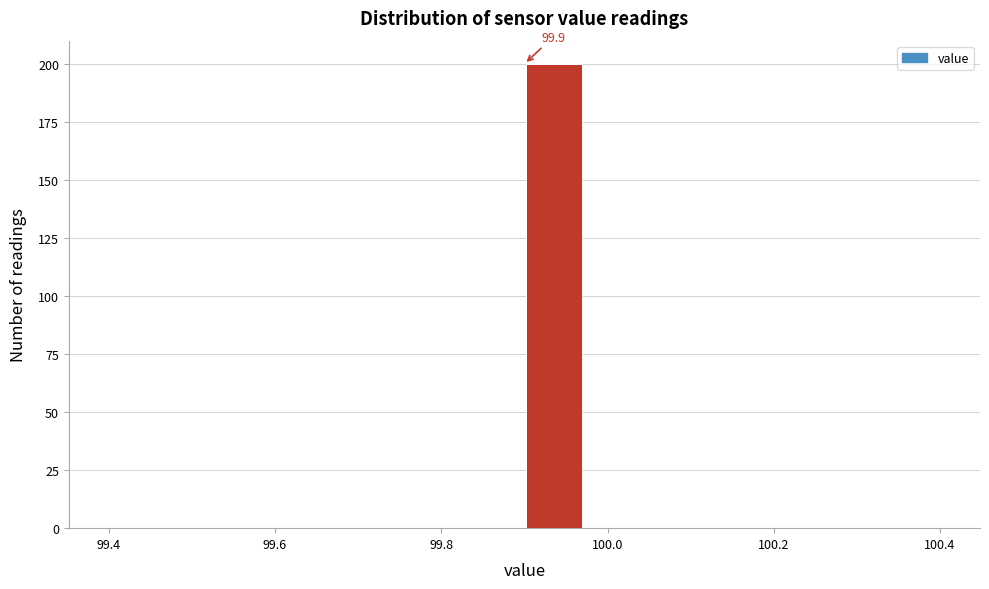

Around what value on the x-axis is the tallest bar? Give the approximate position of its centre, as read against the axis.

99.94